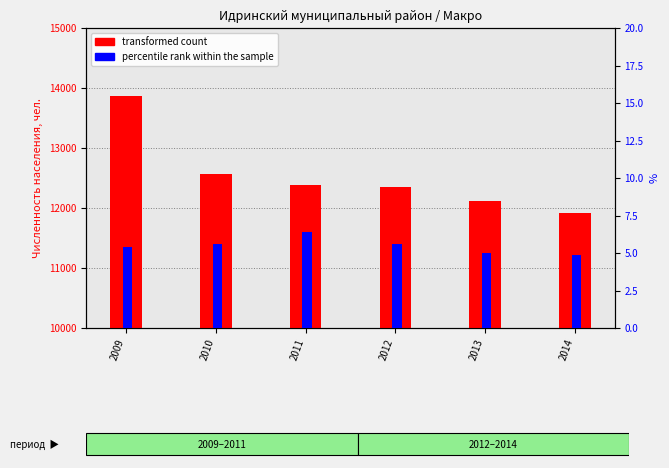

How many bars are there in total?

12